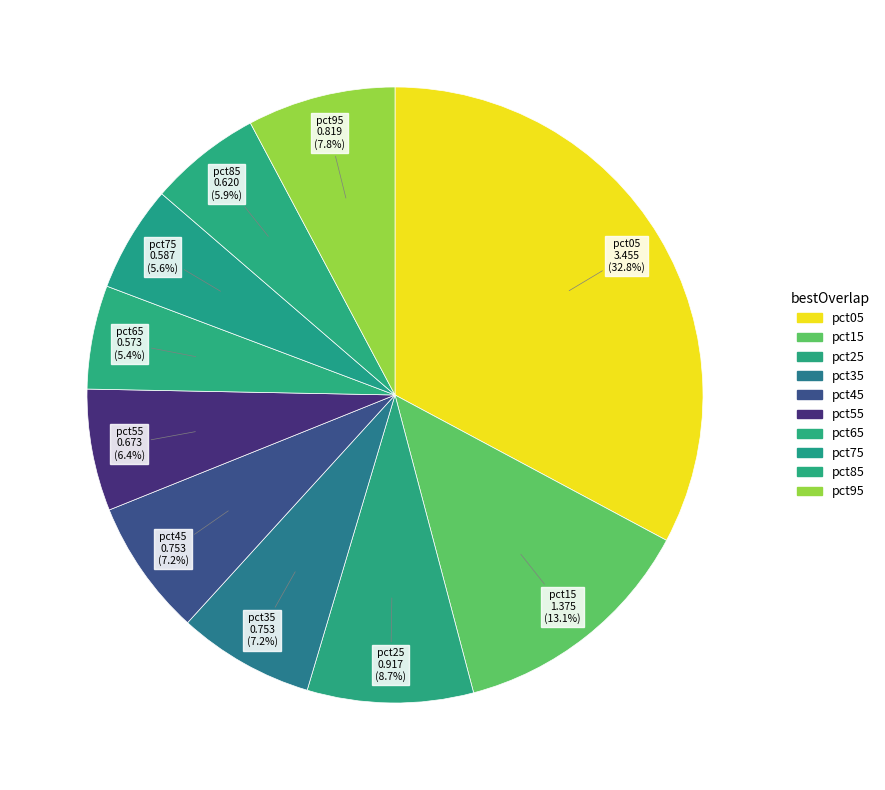

Count the number of slices in the pie.

10